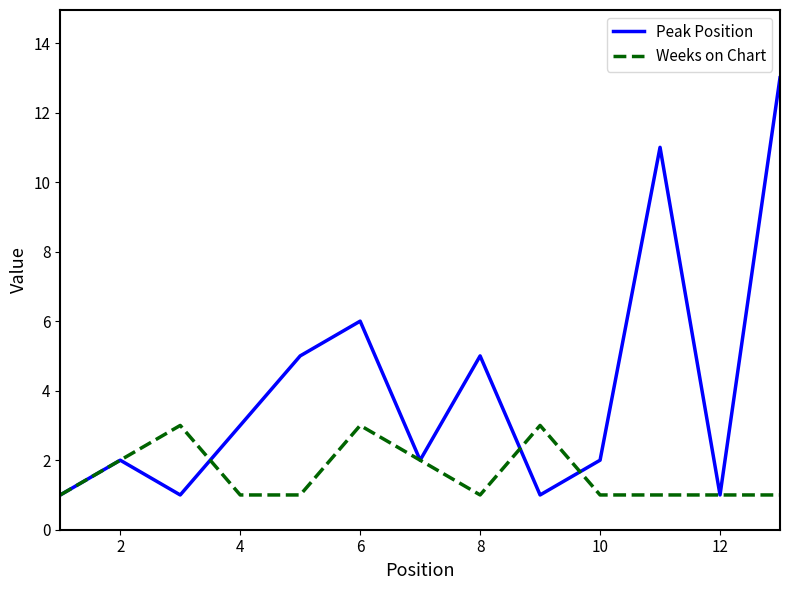

What is the maximum value shown in the chart?

13